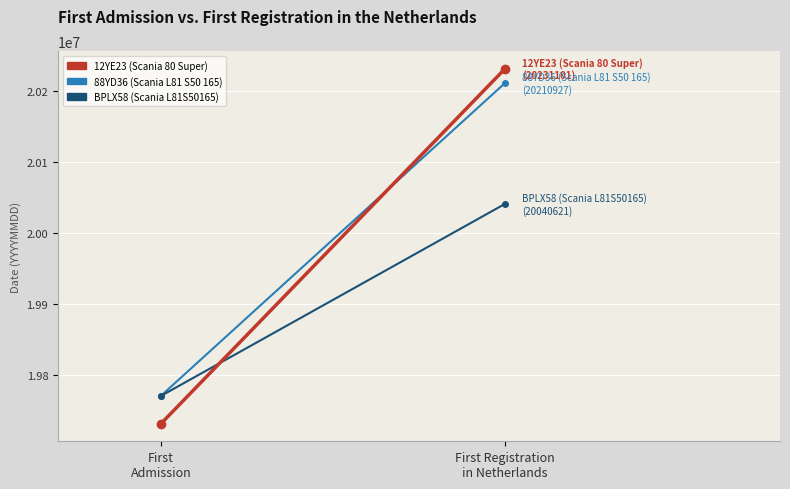

Which category has the highest value in the 88YD36 (Scania L81 S50 165) series?

First Registration
in Netherlands